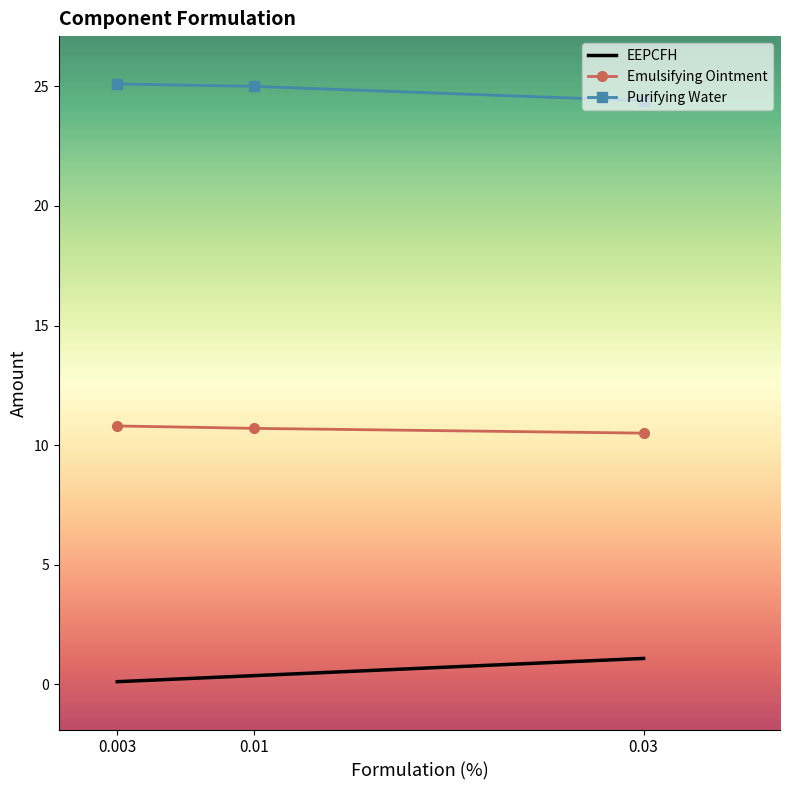

What is the difference between the maximum and minimum values in the Purifying Water series?

0.7